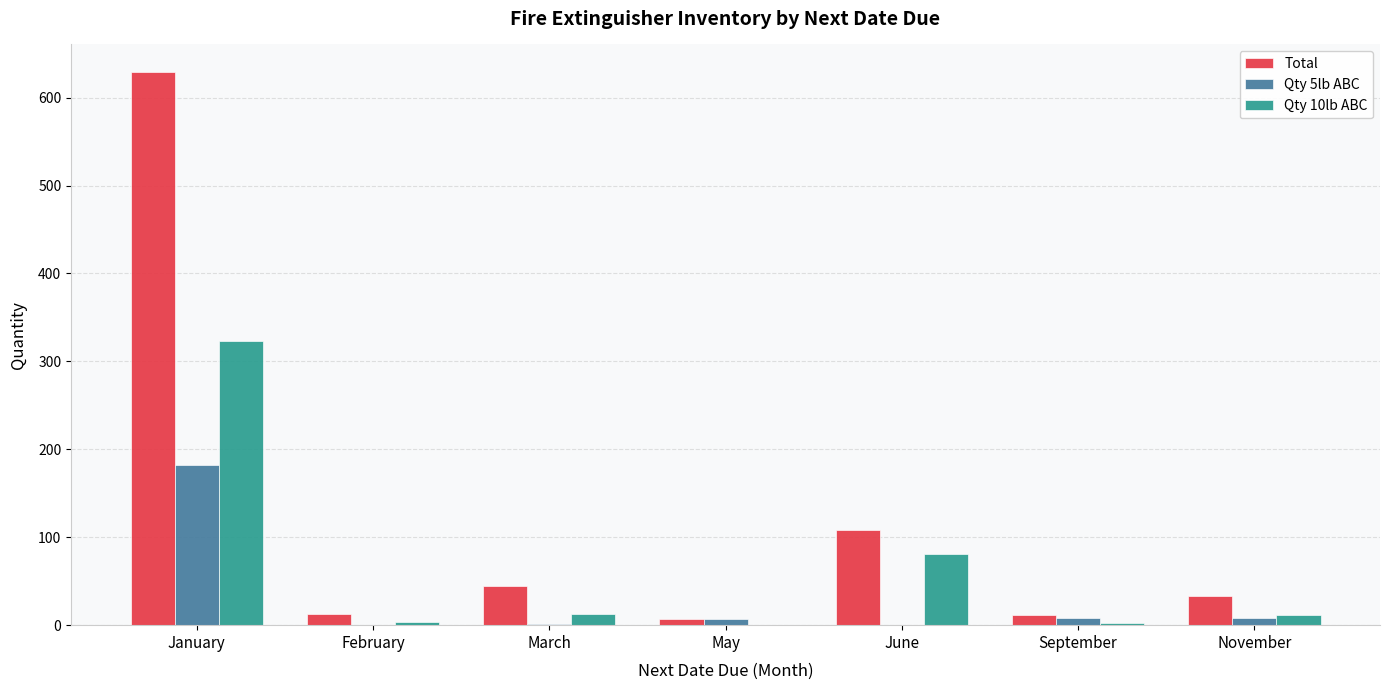

At which category is the sum across all series the highest?

January